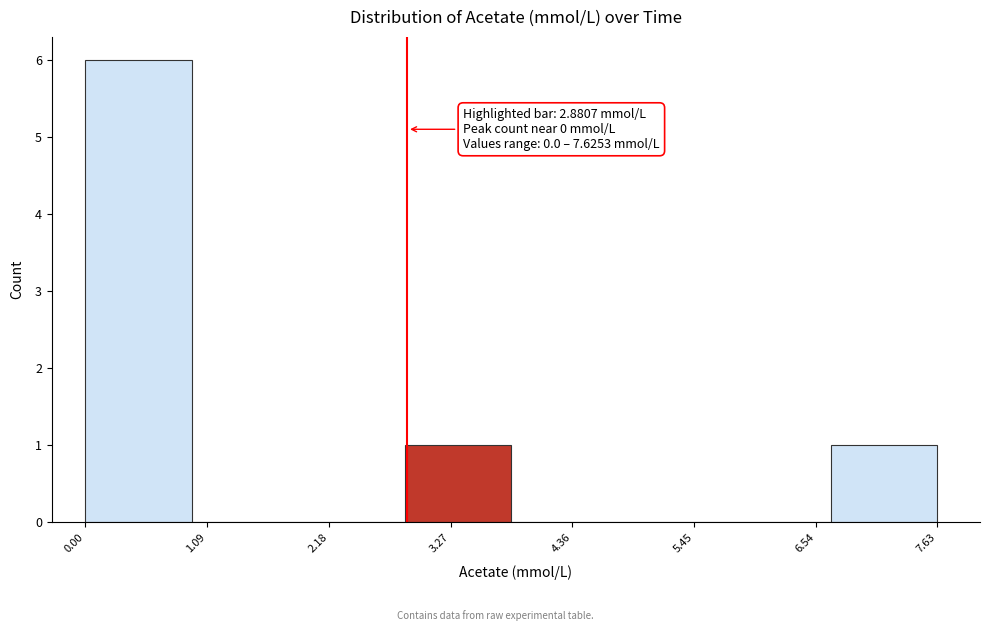

Which range on the x-axis has the tallest bar?

0.0 to 1.0